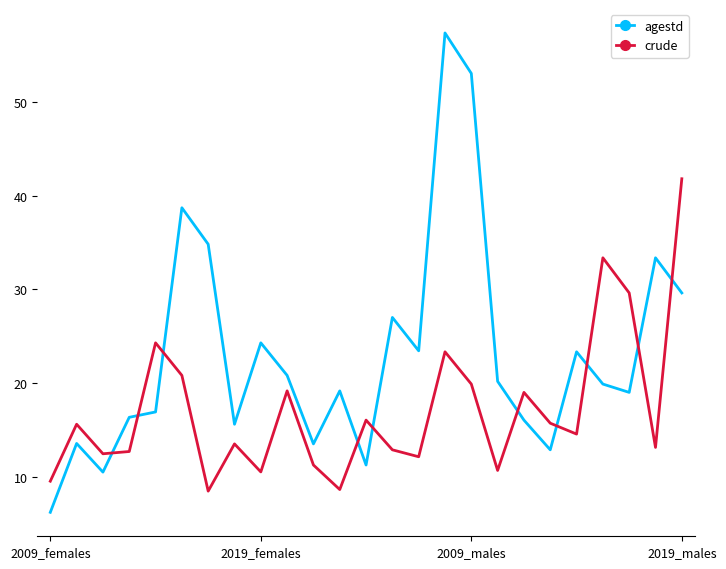

How many intersections are there between agestd and crude?

10